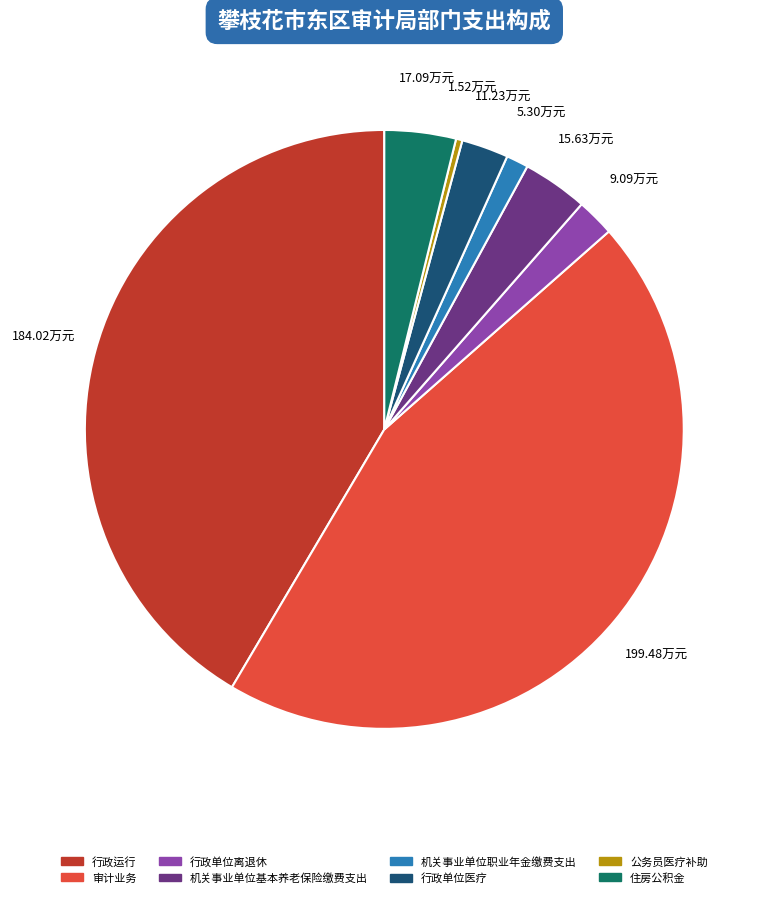

Is there any slice that represents more than half of the pie?

No